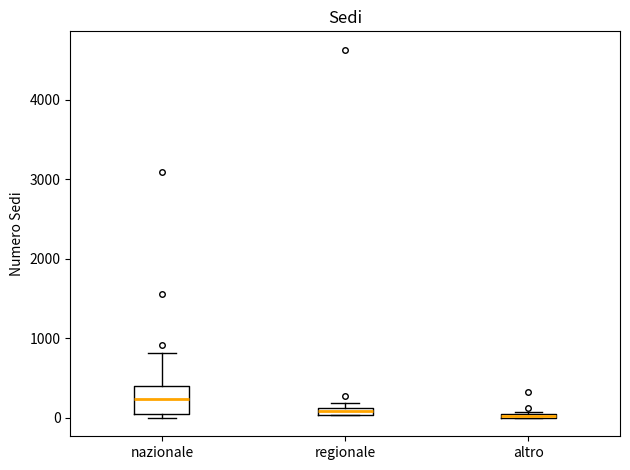

Which box is the tallest, from its lower edge to its upper edge?

nazionale